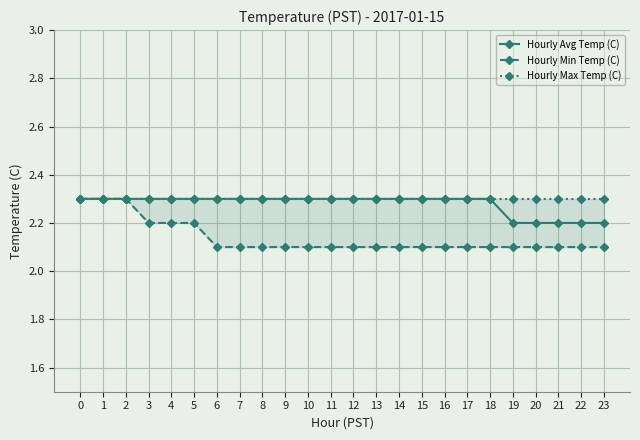

The Hourly Min Temp (C) series shows 2.1 at 20. True or false?

True